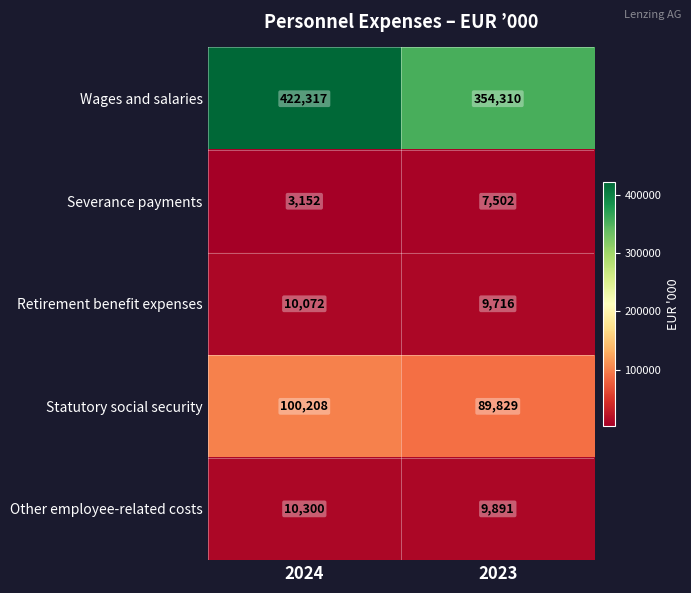

Where is Severance payments nearest to the value 5327?

2024